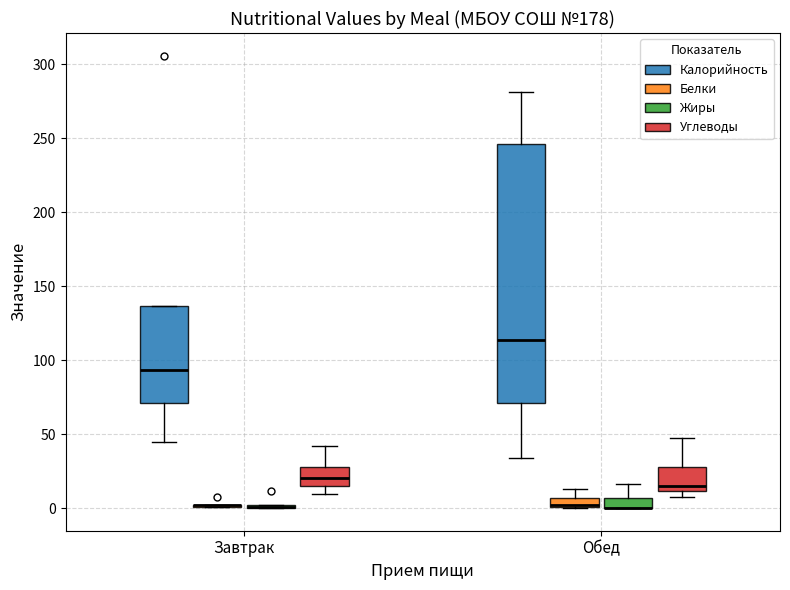

Comparing the boxes themselves (not the whiskers), which one is the tallest?

Обед (Калорийность)